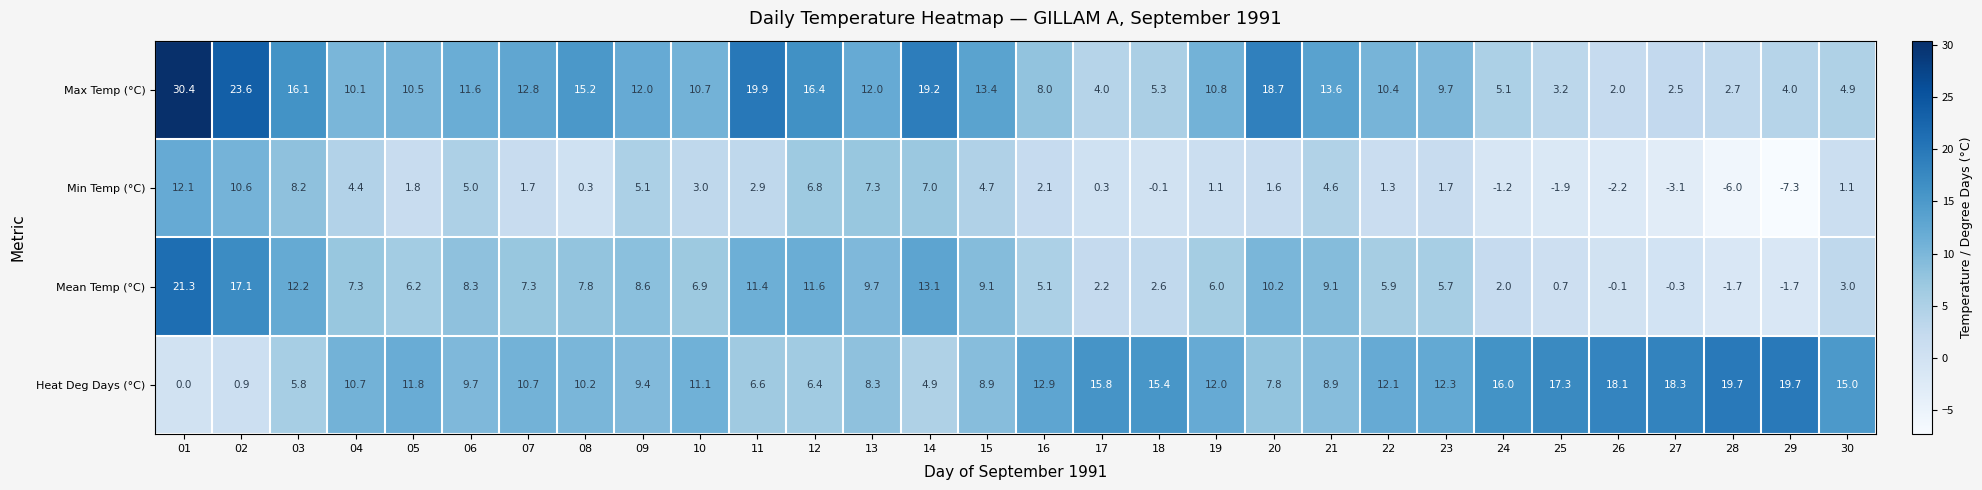

The value of Max Temp (°C) at 14 is 13.1. True or false?

False